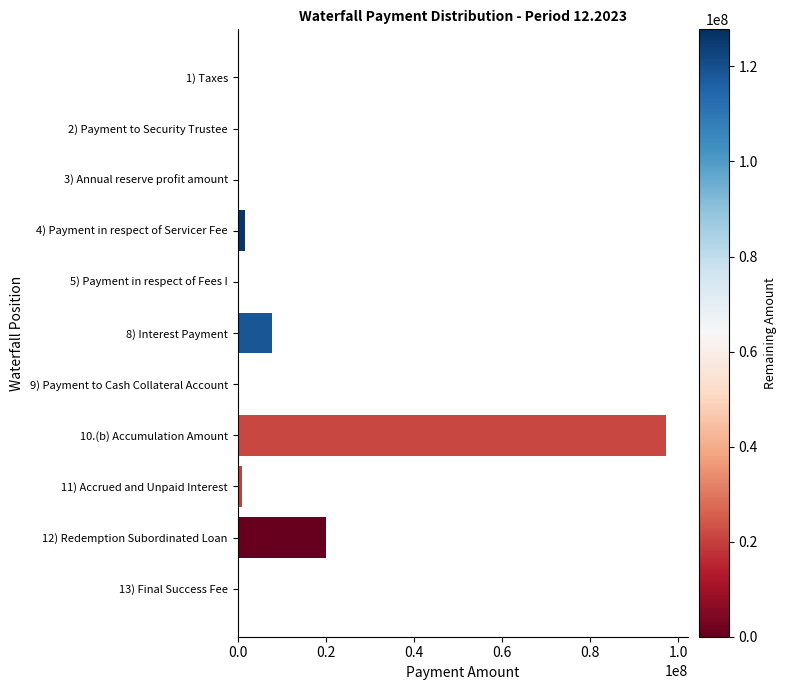

What is the change in value from 12) Redemption Subordinated Loan to 13) Final Success Fee?

-20131414.3